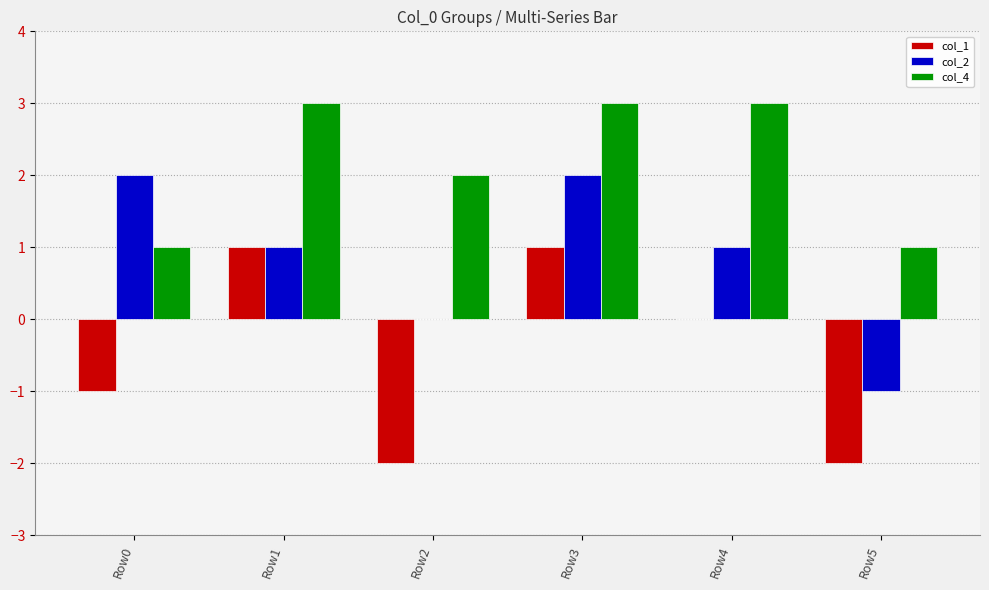

Are the bars grouped side by side (vs. stacked)?

Yes